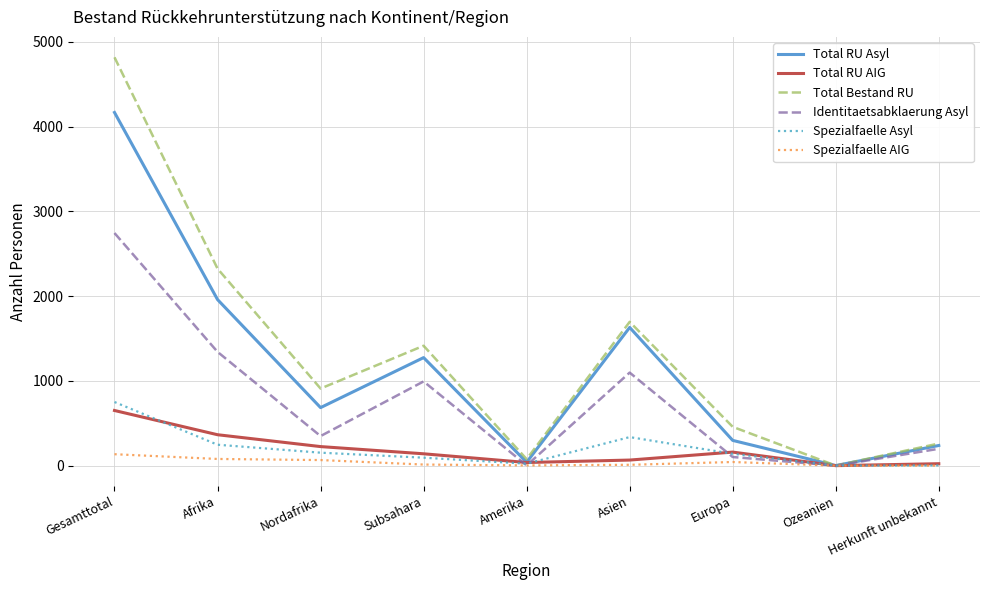

How many lines are shown in the chart?

6